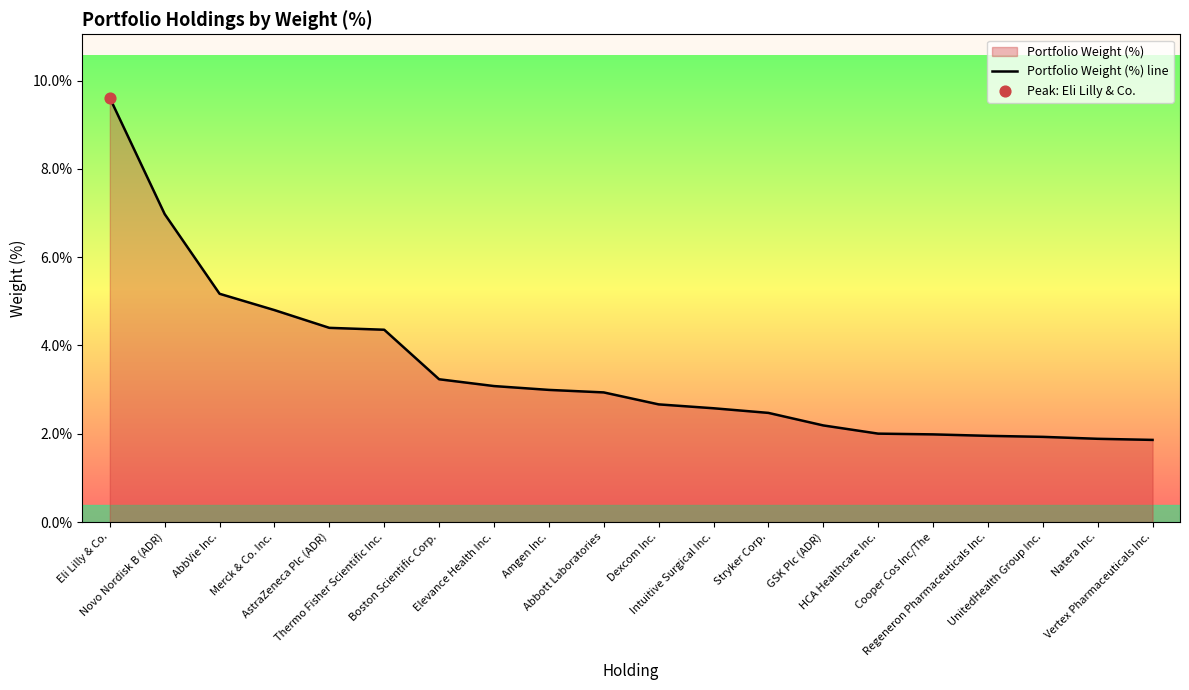

What is the change in value from AbbVie Inc. to Amgen Inc.?

-2.2